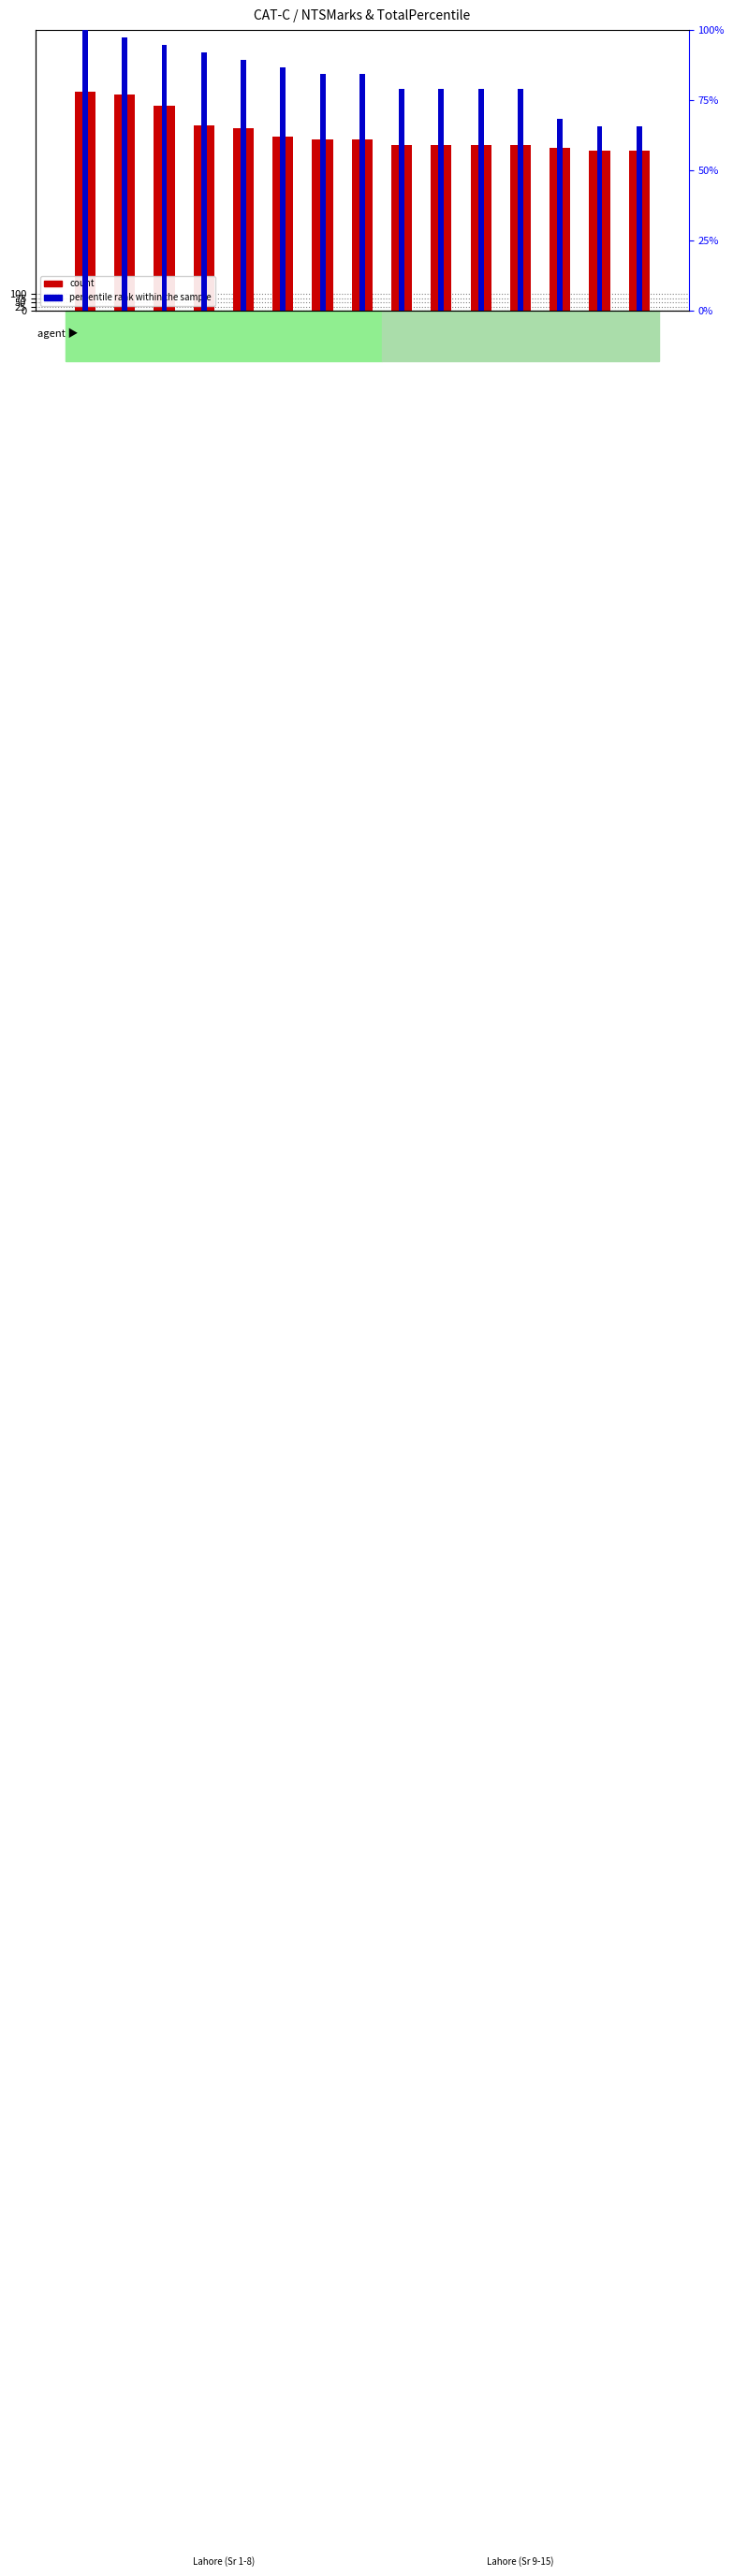

Rank the series by their average value, from highest to lowest.

percentile rank within the sample, count